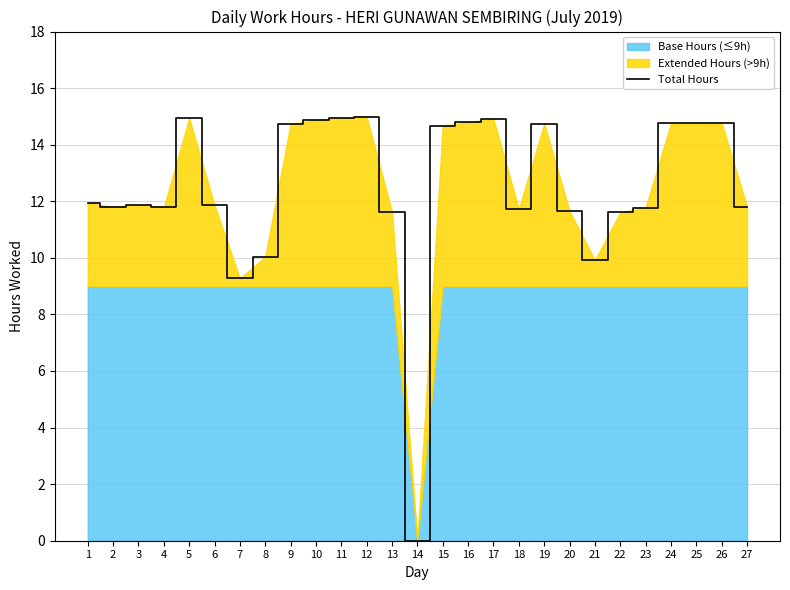

At which category does the chart reach its minimum across all series?

14